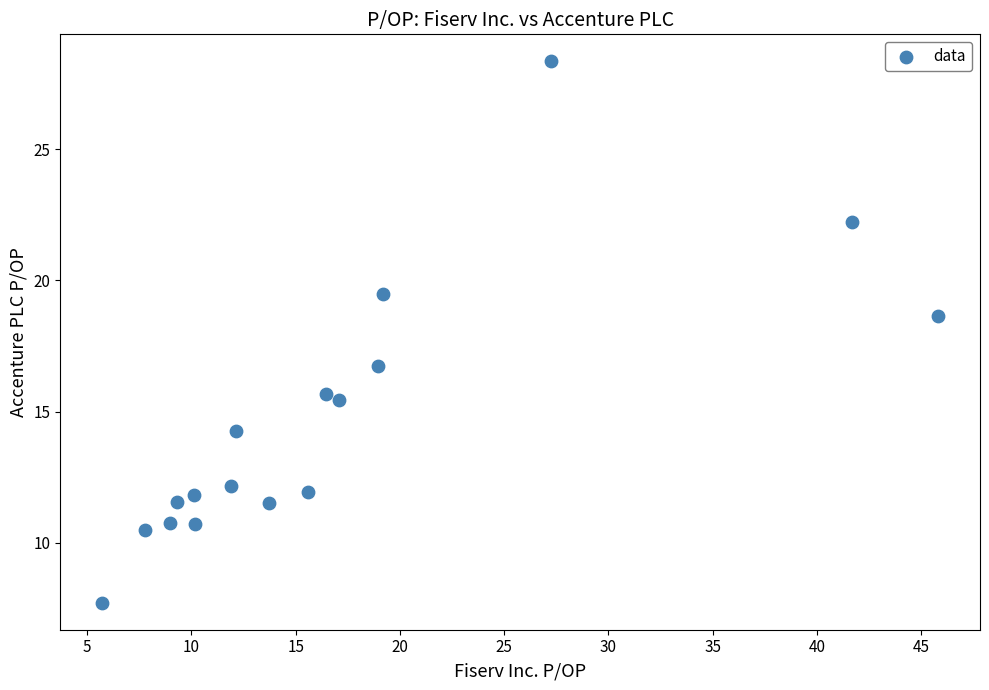

What is the range of X values (max minus min)?

40.1